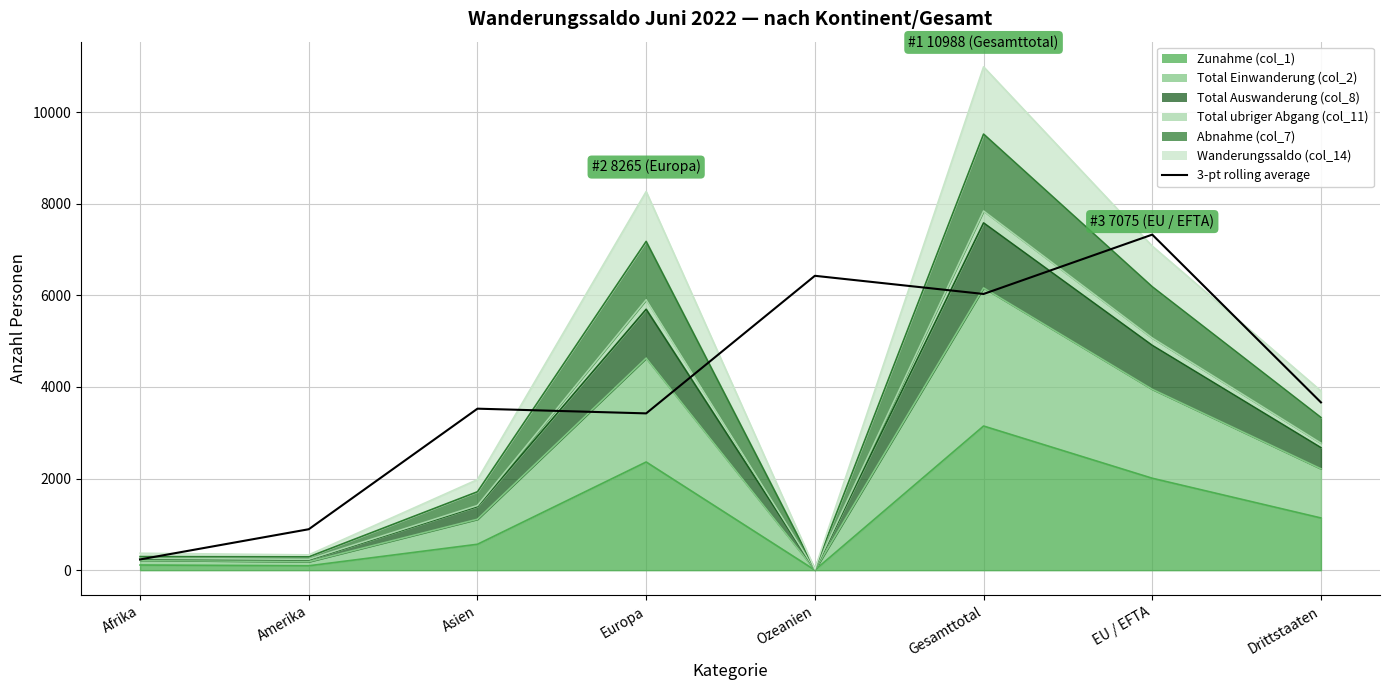

Which has a higher value, EU / EFTA or Drittstaaten?

EU / EFTA